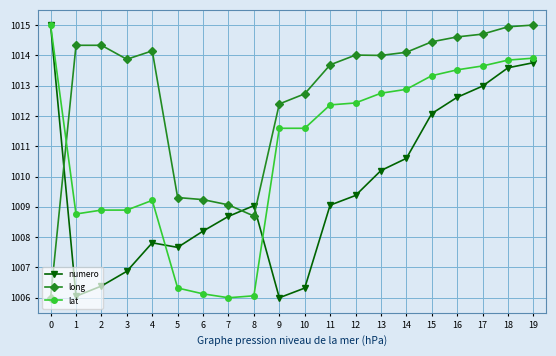

The value of long at 5 is 545.9. True or false?

False